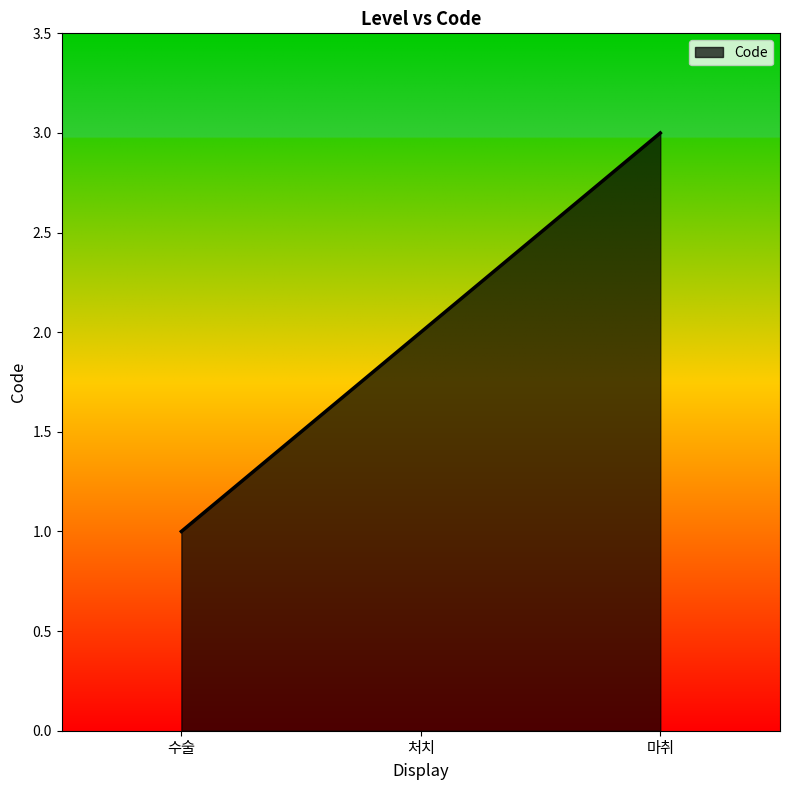

What is the difference between the maximum and second lowest values?

1